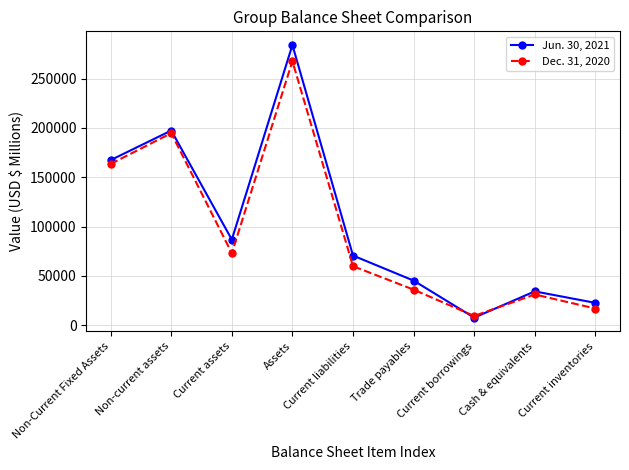

The value of Dec. 31, 2020 at Non-current assets is 302481. True or false?

False